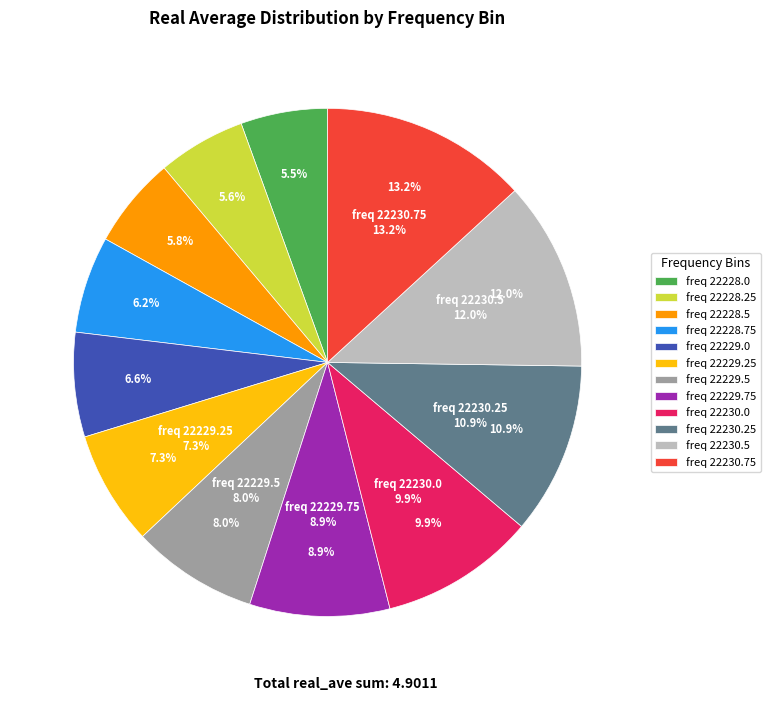

To the nearest percent, what is the difference between the largest and smallest slice percentages?

8%